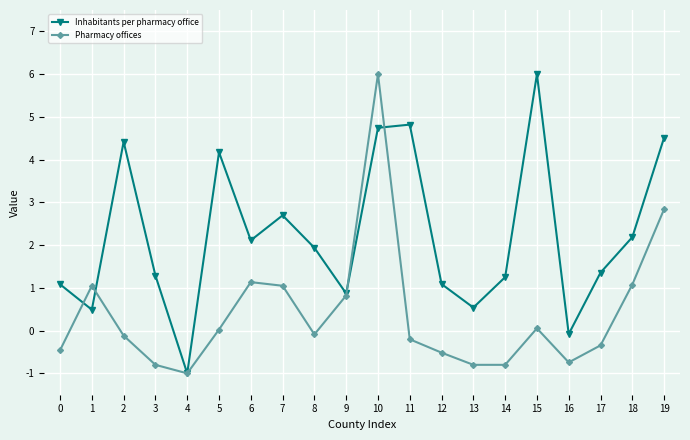

How many data points in Inhabitants per pharmacy office are above 1?

15